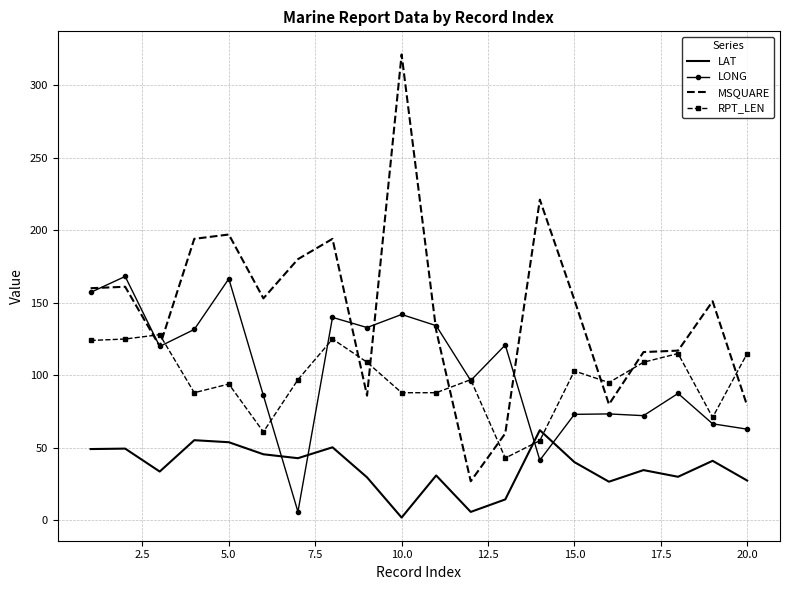

True or false: RPT_LEN and LAT intersect in this chart.

True